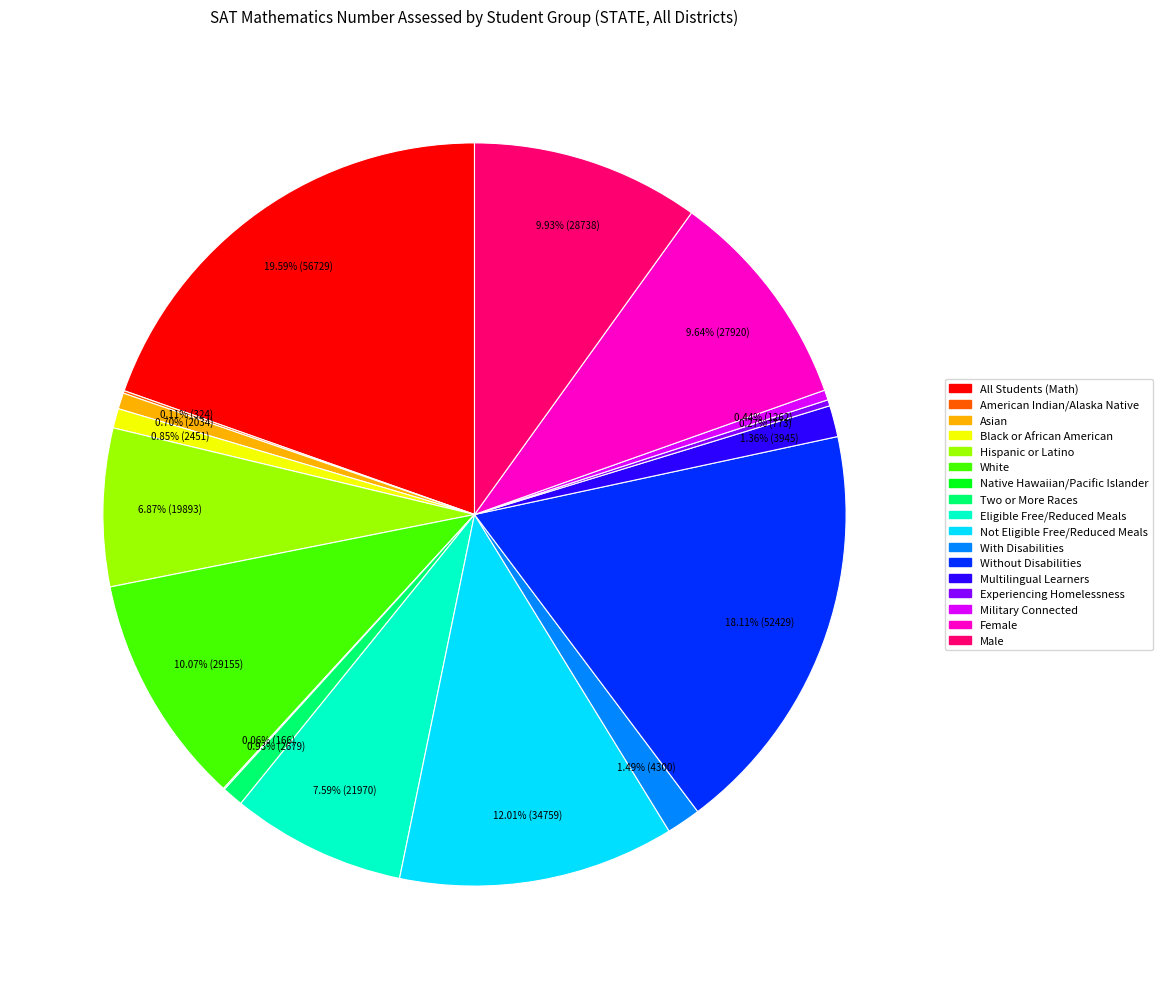

Does any single category account for the majority?

No